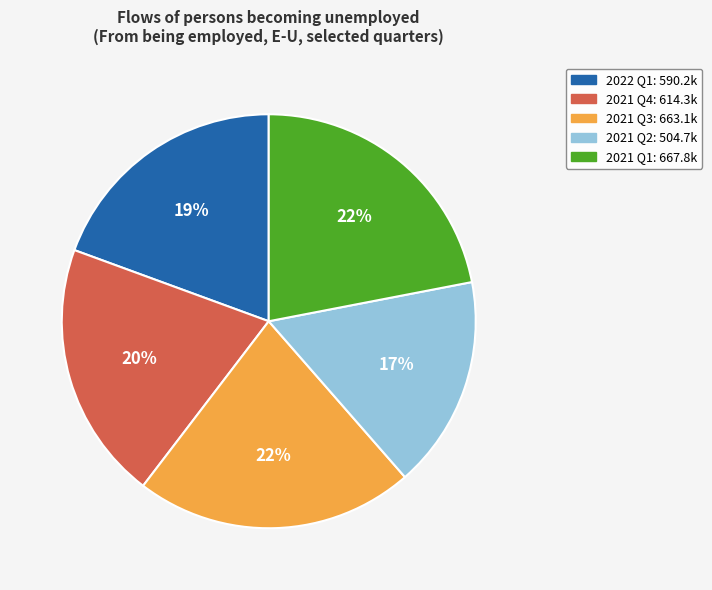

True or false: 2021 Q3 accounts for 22% of the total.

True